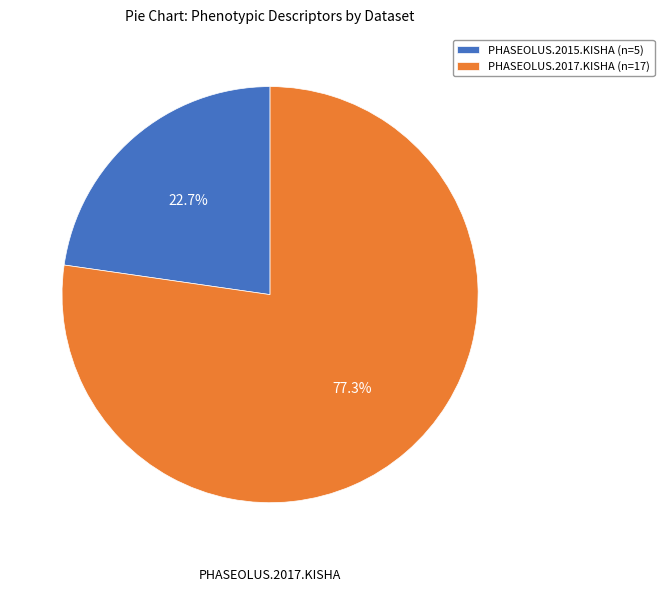

Is there any slice that represents more than half of the pie?

Yes